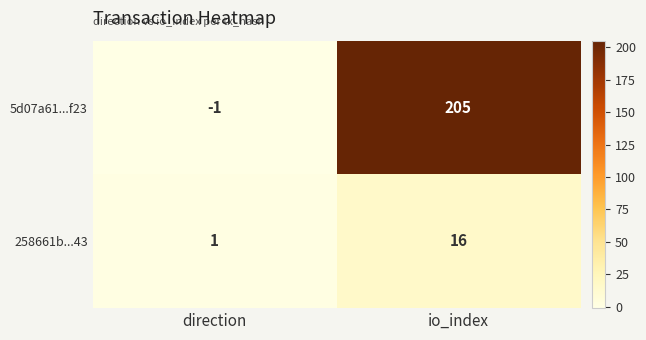

Rank the series at io_index from lowest to highest value.

258661b...43, 5d07a61...f23